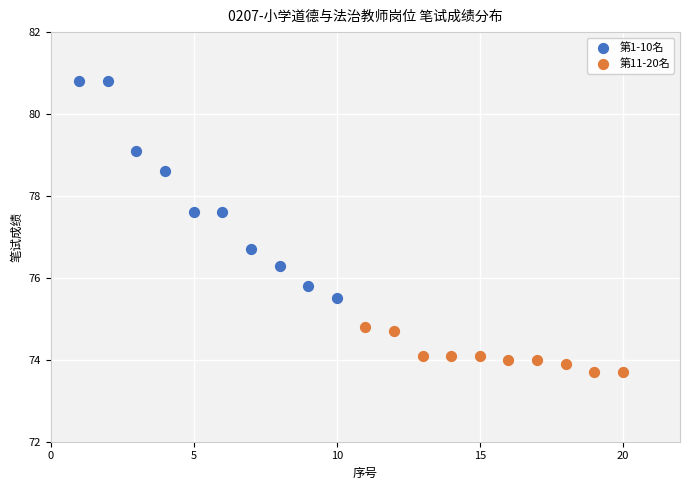

Which series contains the highest Y value?

第1-10名